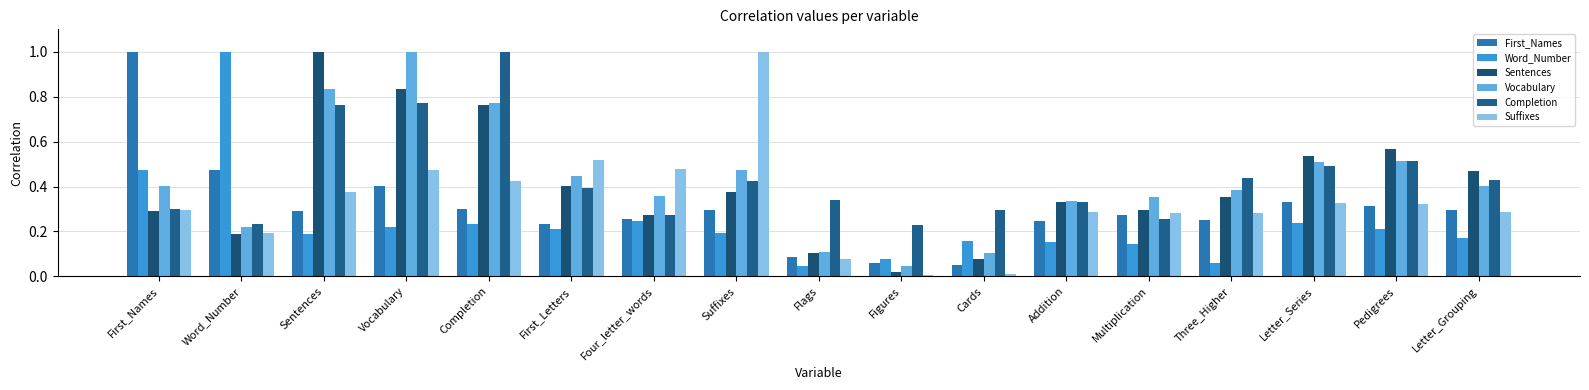

What is the label of the 12th bar from the left?

Addition